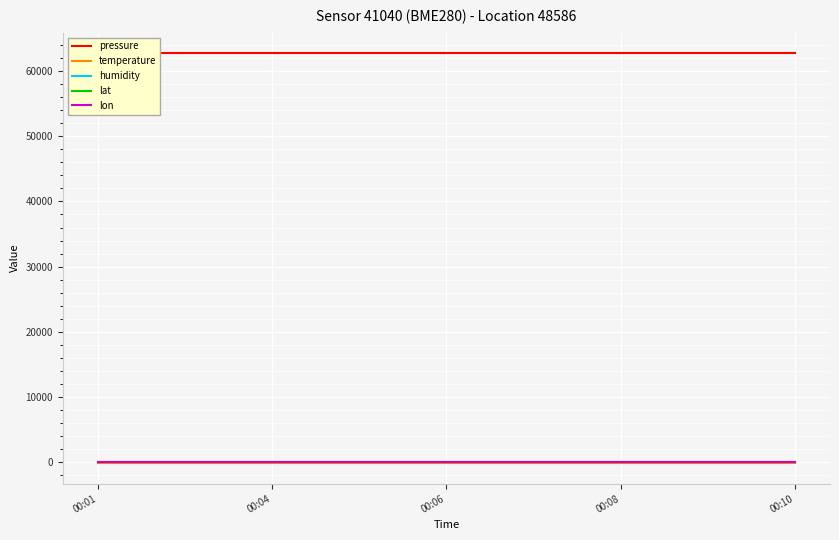

What is the total value across all series at 00:01?

62767.3